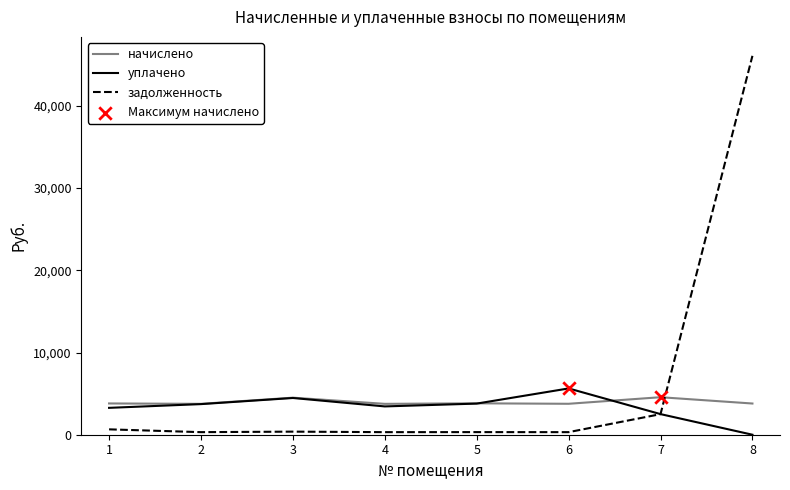

Which series has the widest spread of values?

задолженность